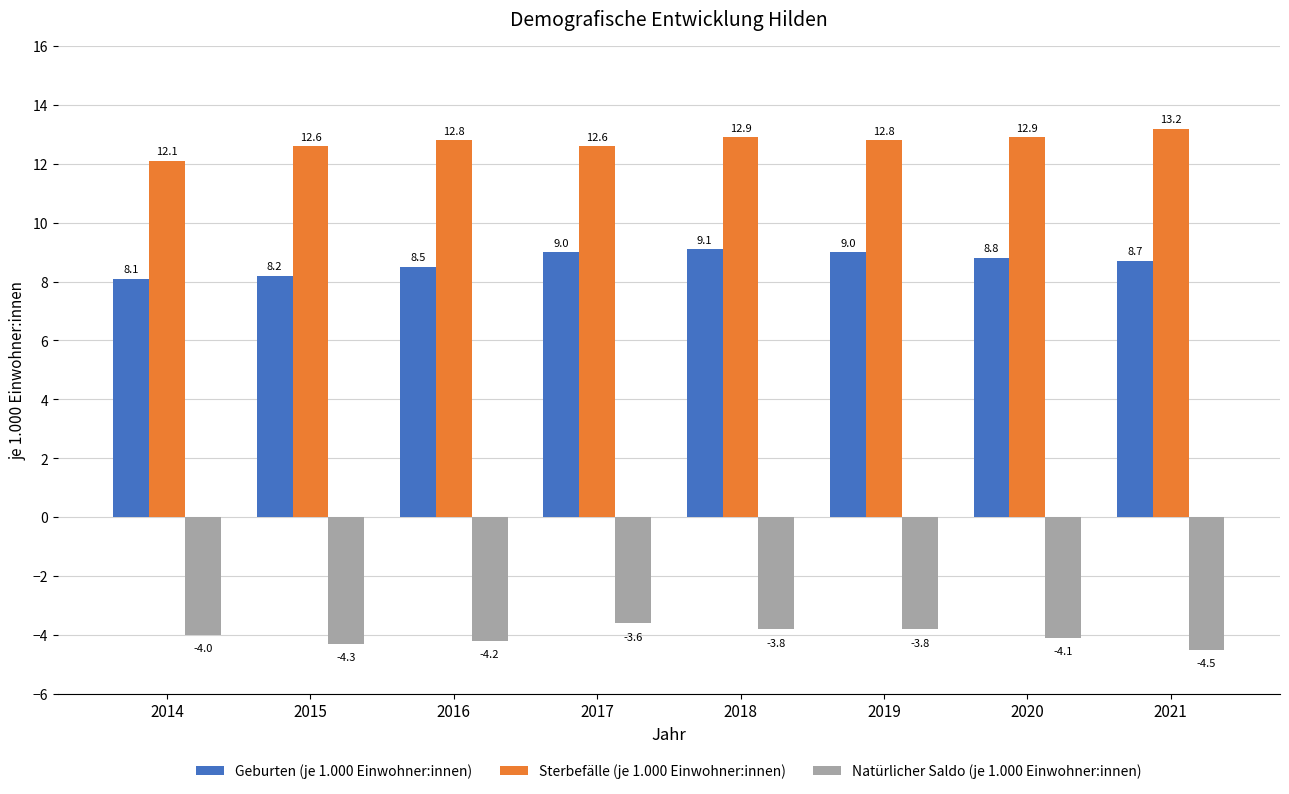

The Natürlicher Saldo (je 1.000 Einwohner:innen) series shows -1.1 at 2021. True or false?

False